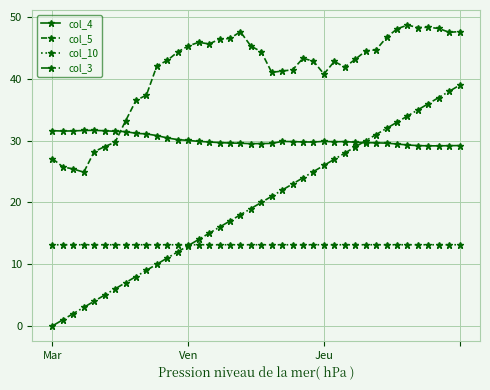

True or false: col_10 and col_4 intersect in this chart.

False